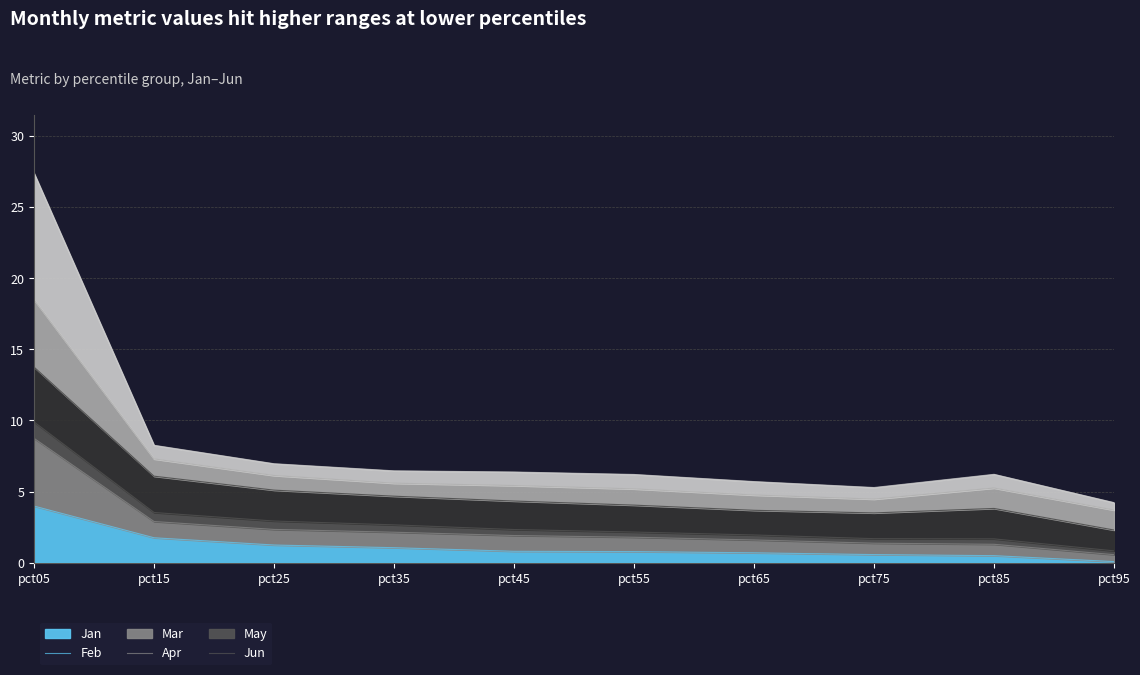

At which category is the sum across all series the highest?

pct05